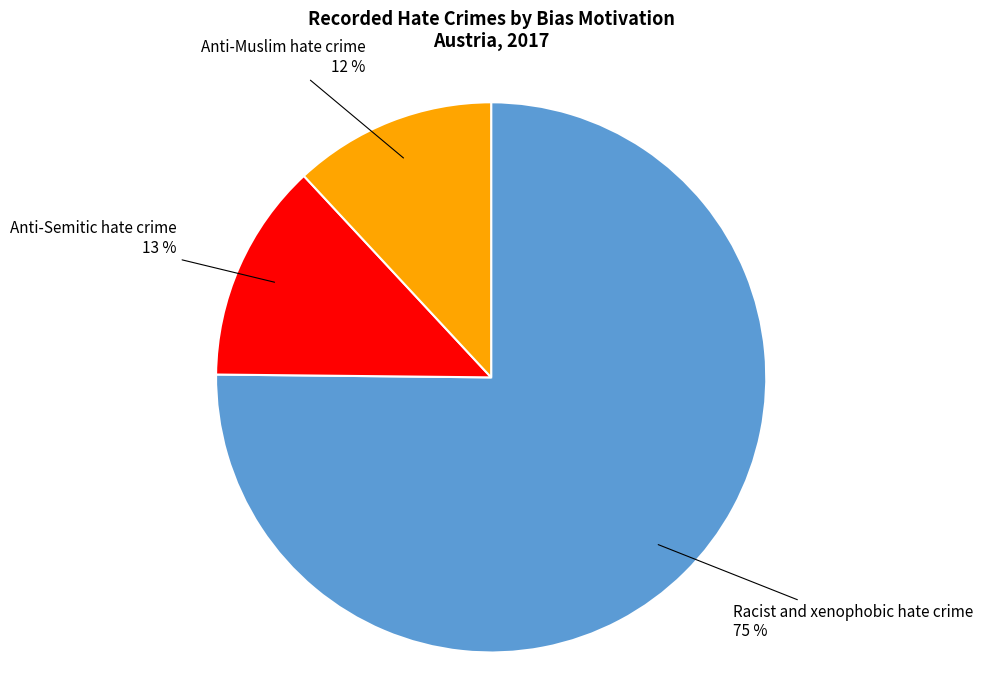

Does Racist and xenophobic hate crime account for over 50% of the chart?

Yes